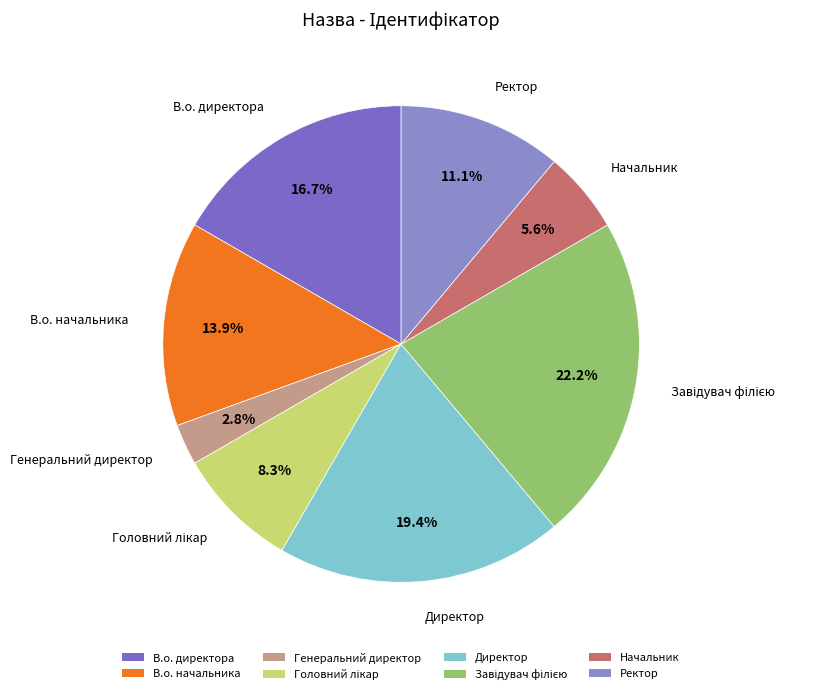

Is it true that В.о. директора is 29% of the pie?

False